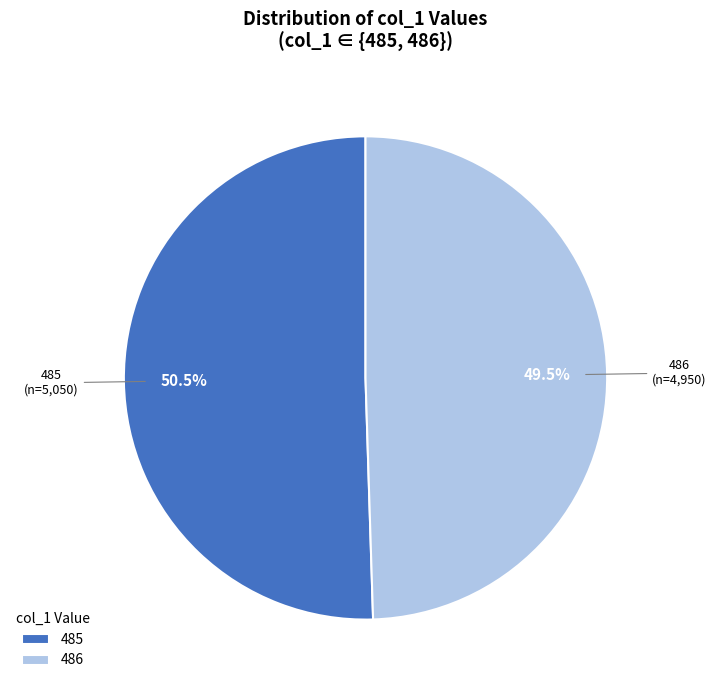

Between 485 and 486, which is larger?

485